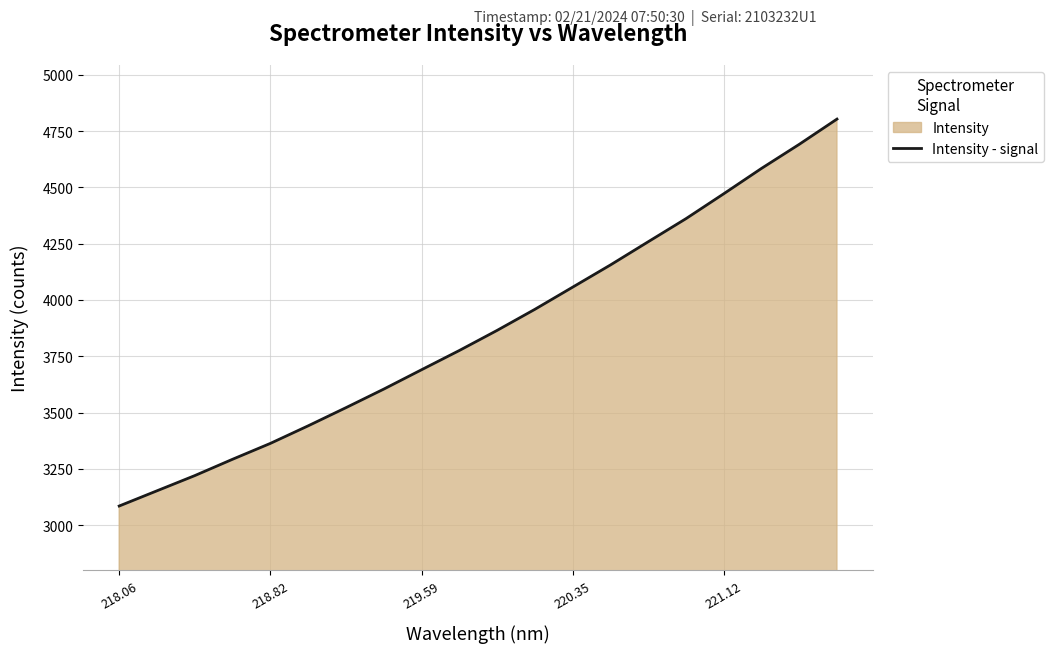

How many lines are shown in the chart?

1